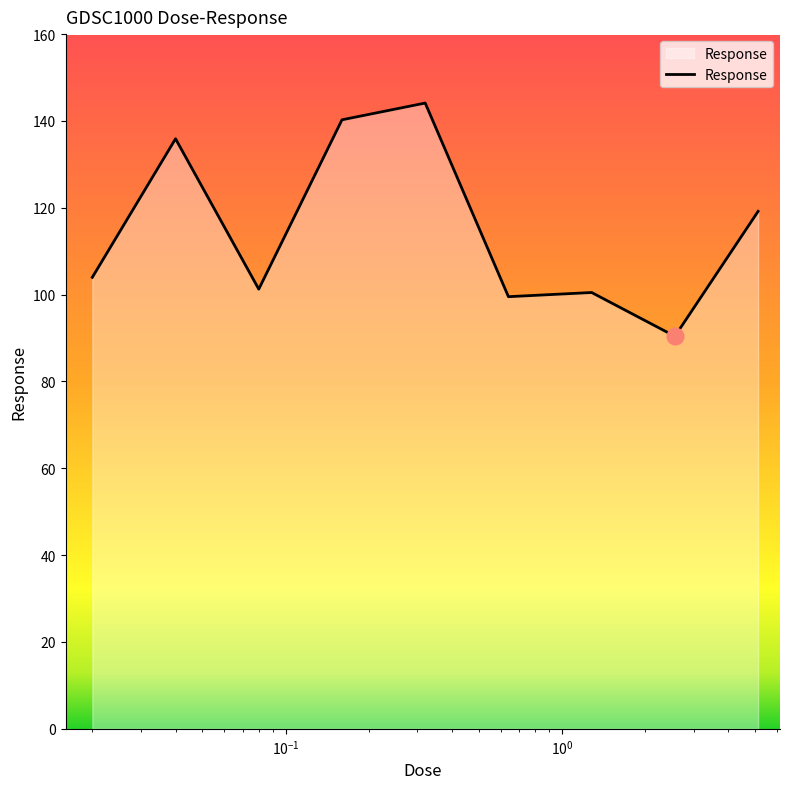

What is the smallest value displayed?

90.4